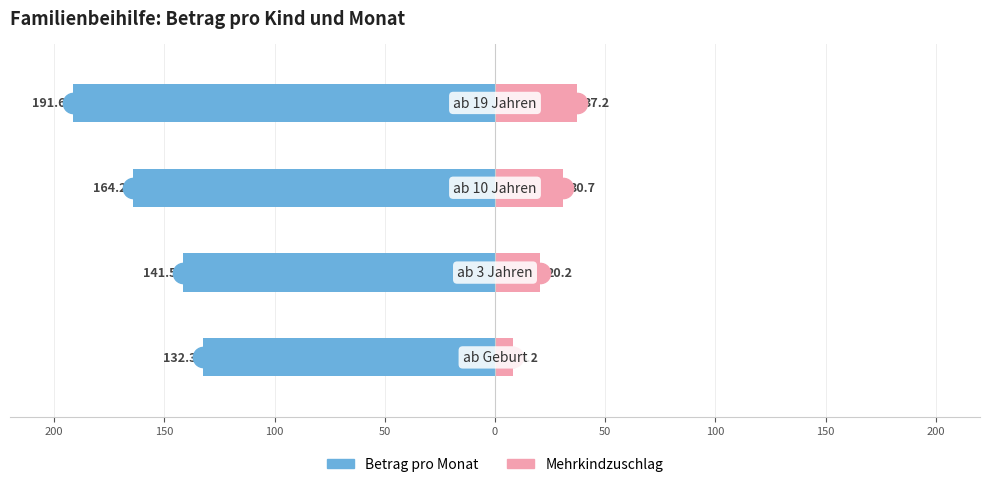

What are all the series names shown in the legend?

Betrag pro Monat, Mehrkindzuschlag